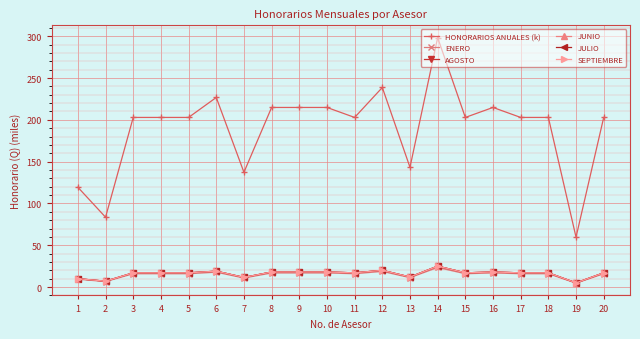

Where is the first local minimum for HONORARIOS ANUALES (k)?

2